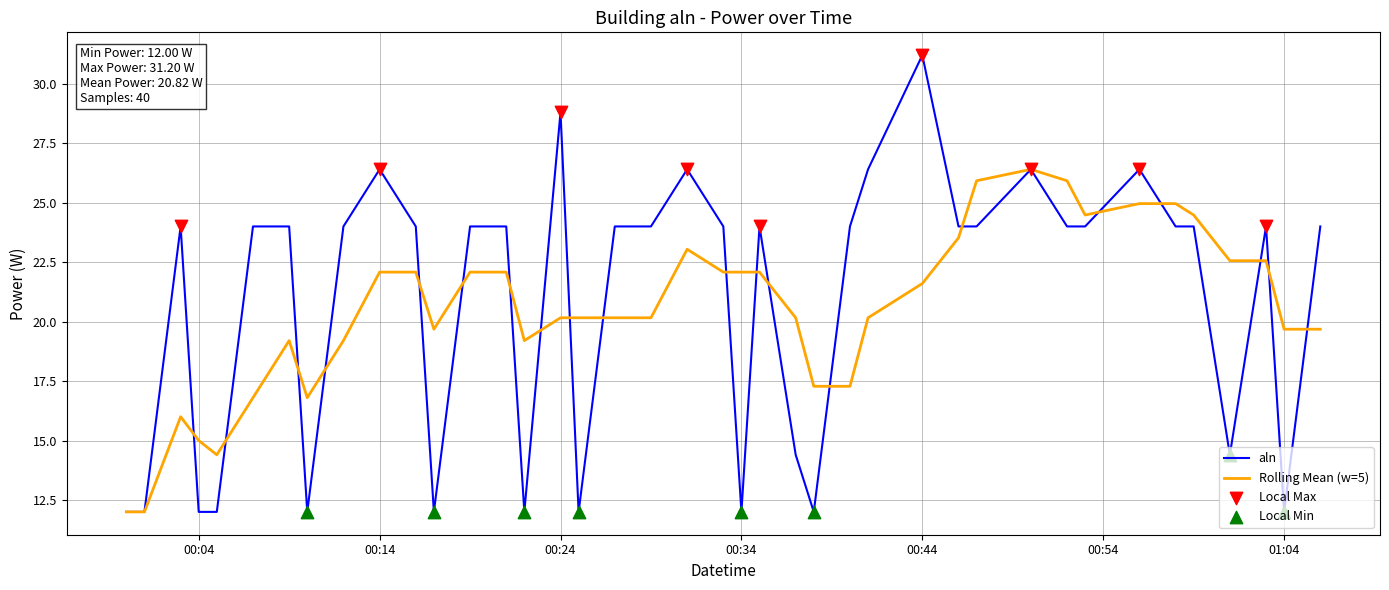

Which series has the largest range (max minus min)?

aln